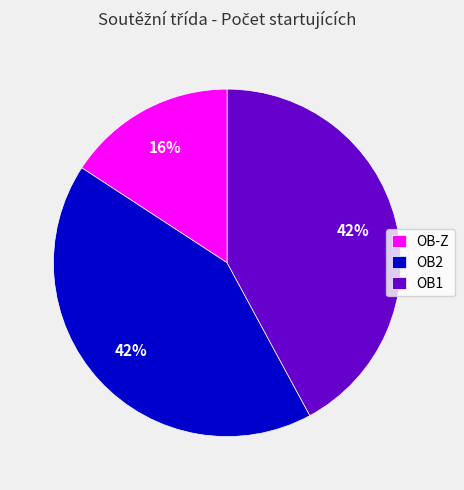

What percentage is the OB-Z slice, to the nearest percent?

16%